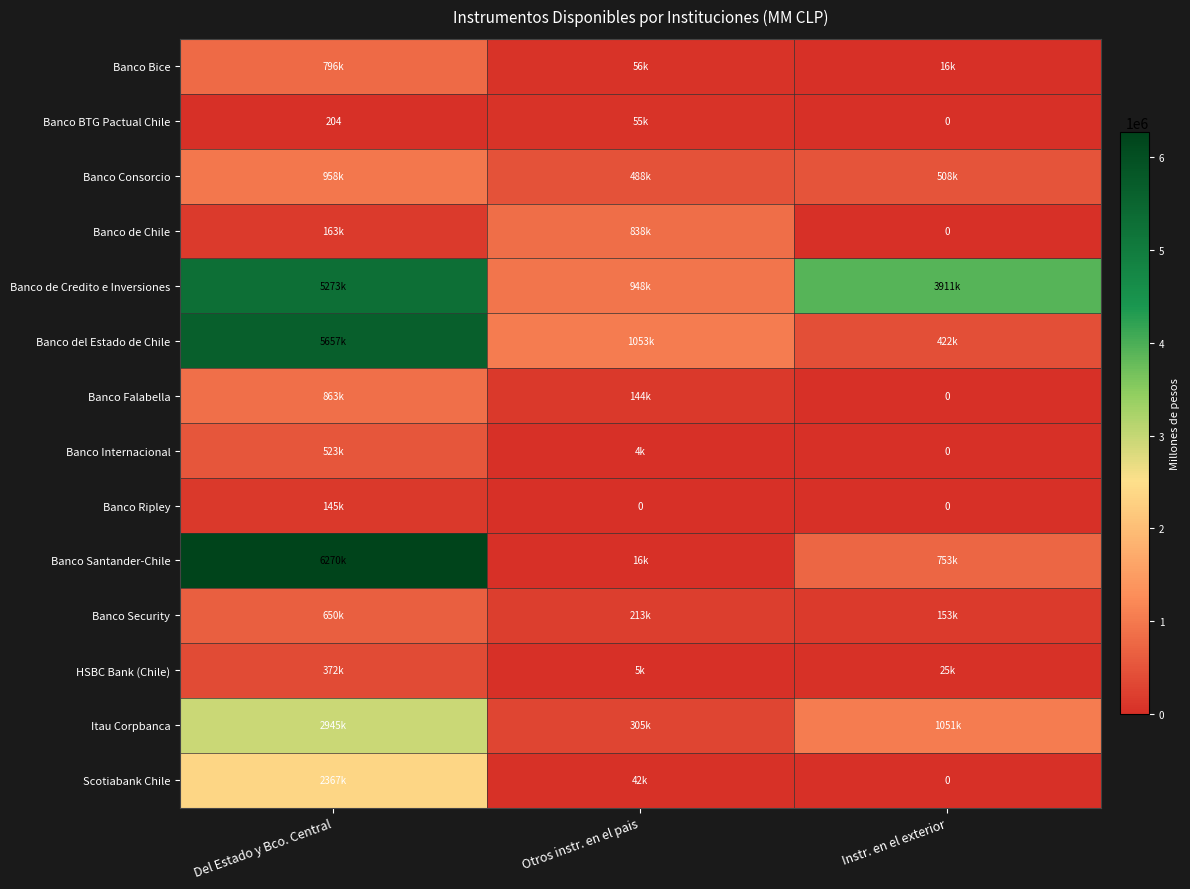

Which has a higher value, Otros instr. en el pais or Del Estado y Bco. Central?

Del Estado y Bco. Central